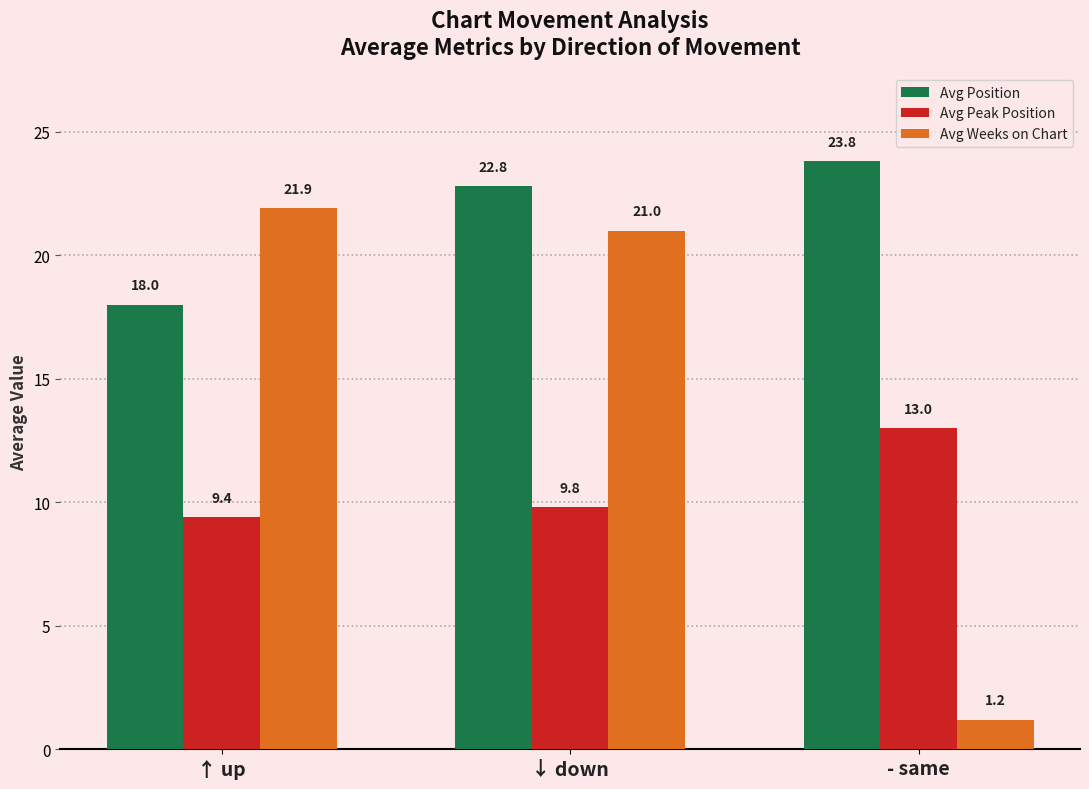

Is the value of Avg Position at ↓ down greater than the value of Avg Peak Position at ↑ up?

Yes